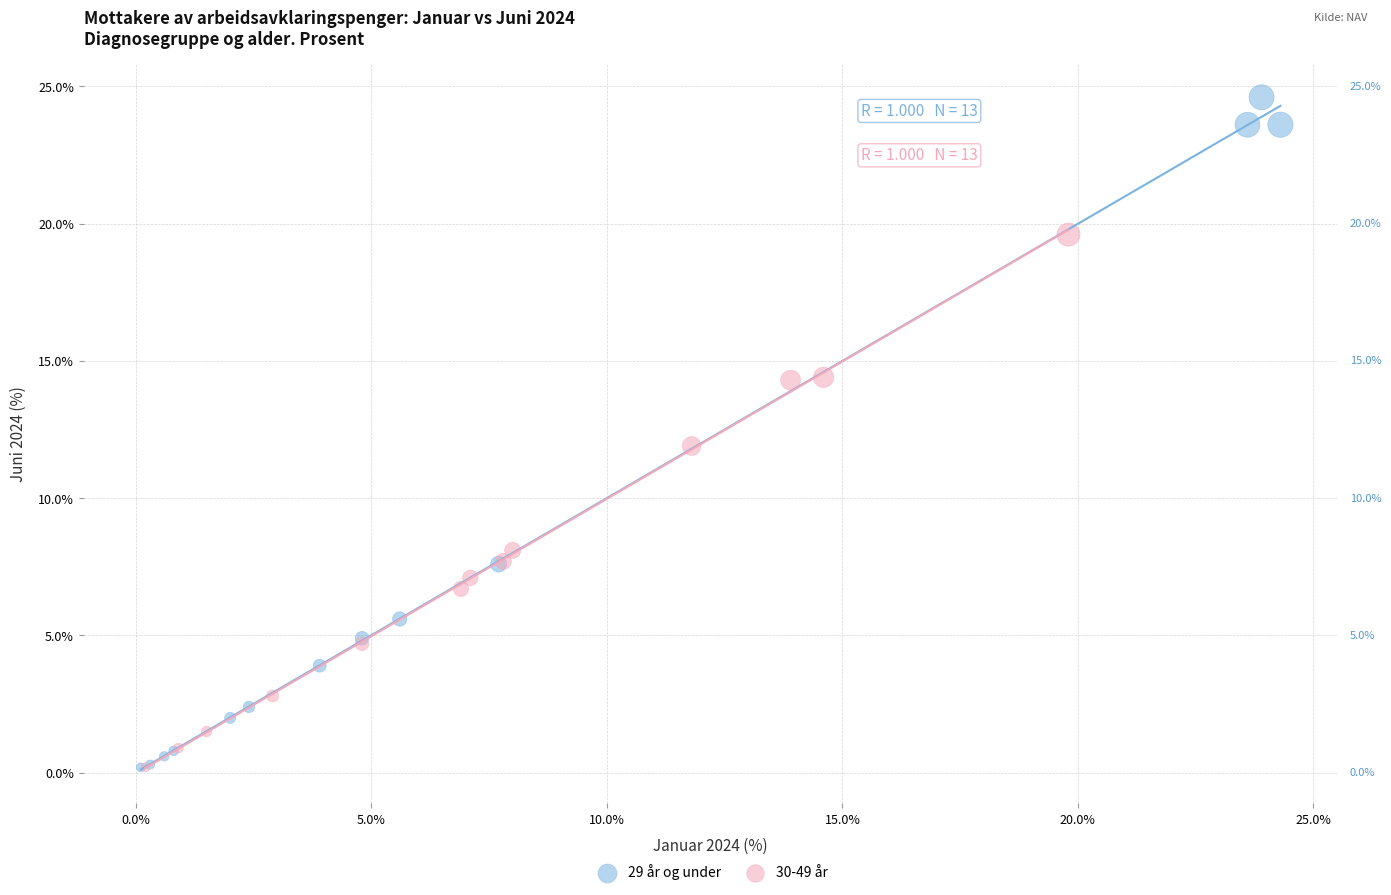

Which series reaches the maximum Y coordinate?

29 år og under